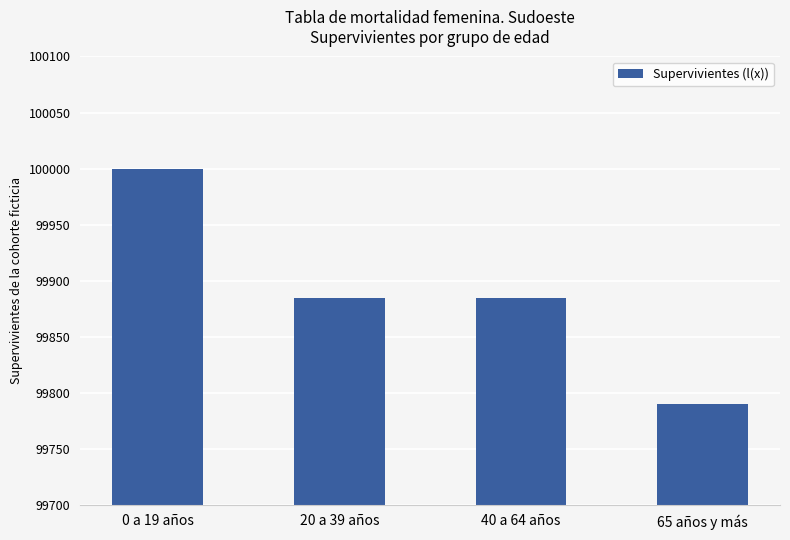

What is the approximate value at 65 años y más?

99790.2